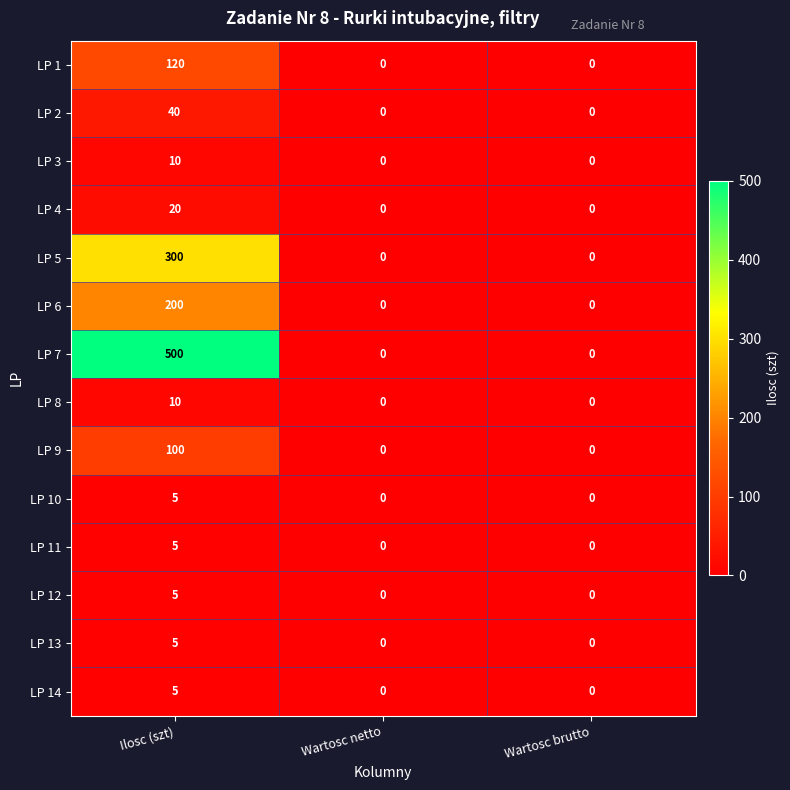

Count the LP 9 values in the range 0 to 100.

3